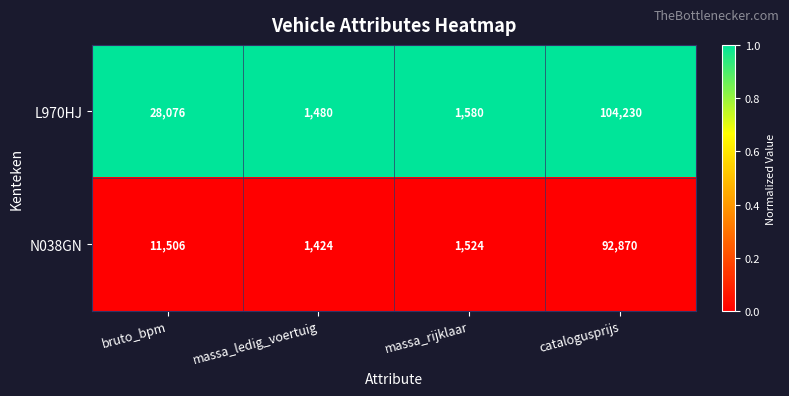

What is the minimum value shown in the chart?

1424